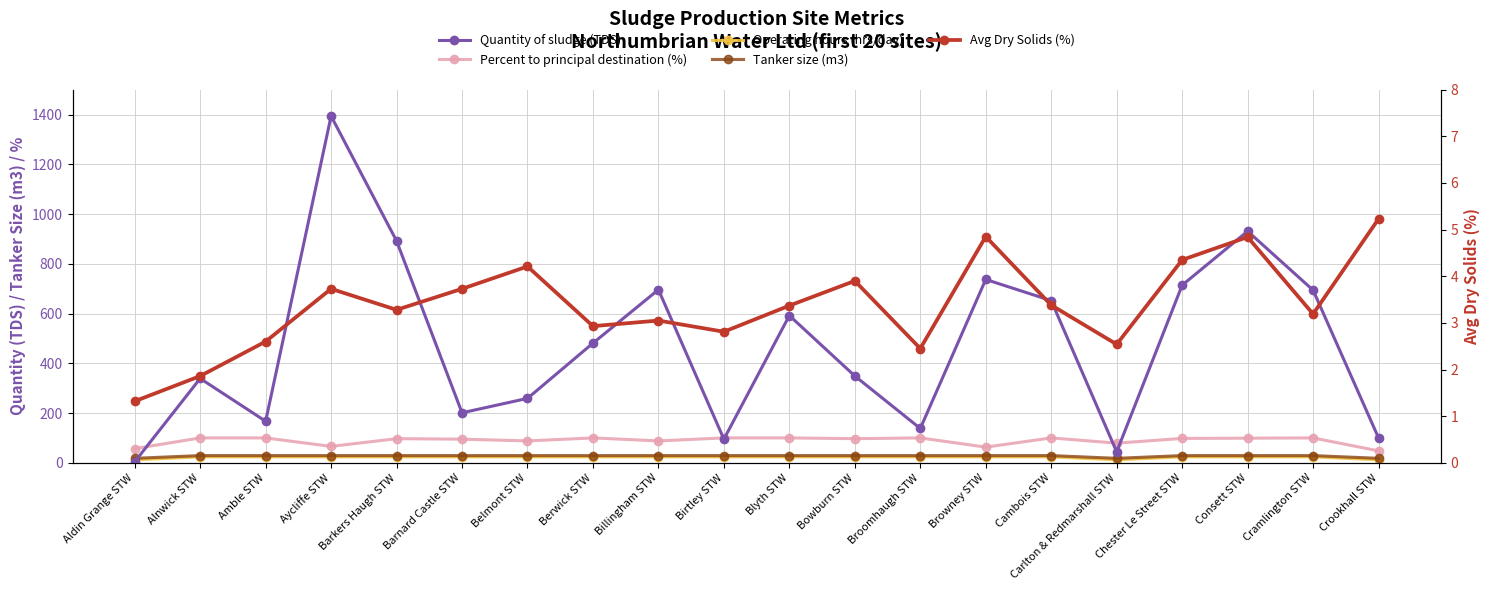

What is the label of the 1st point from the right?

Crookhall STW